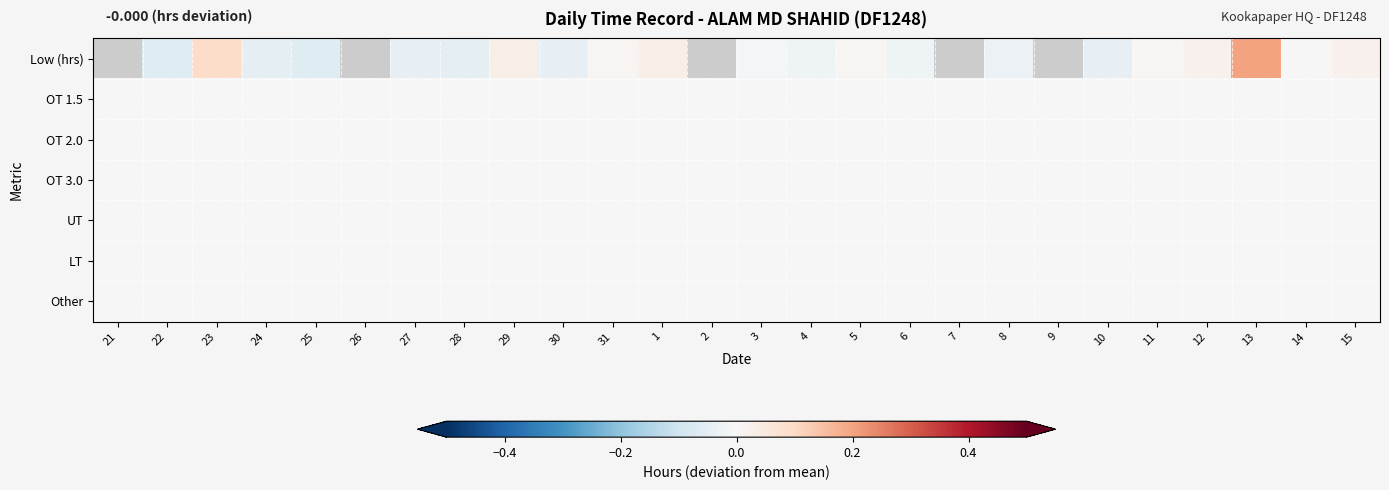

What is the greatest value displayed?

0.2